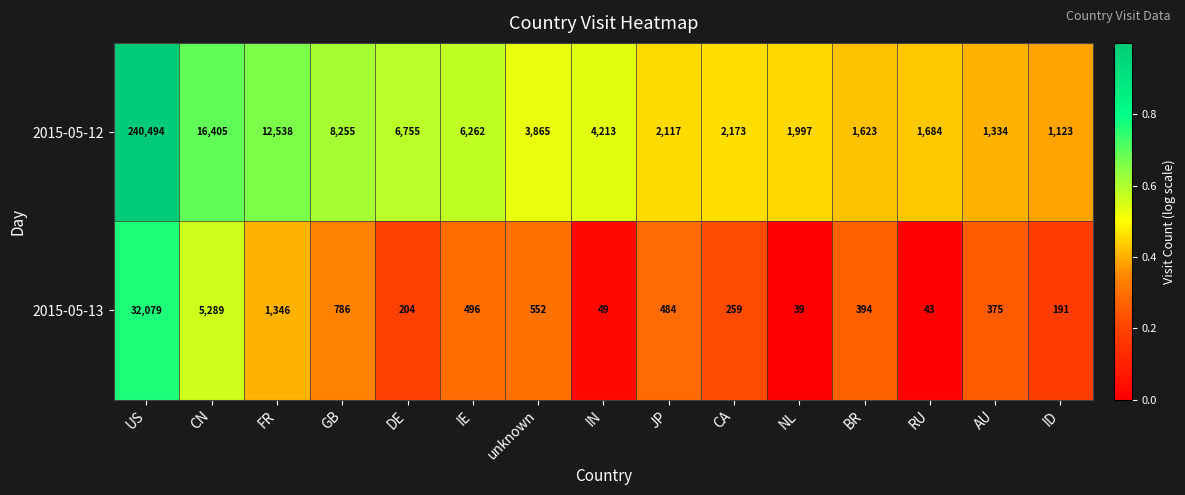

The 2015-05-12 series shows 1623 at BR. True or false?

True